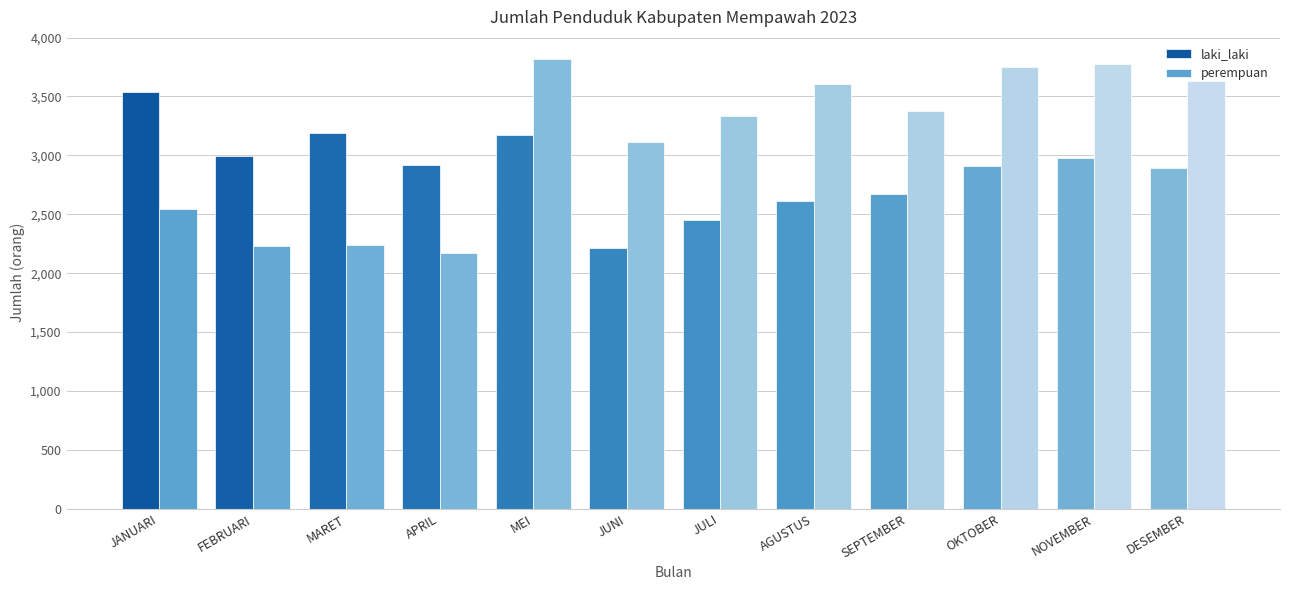

How many data points does each series have?

12